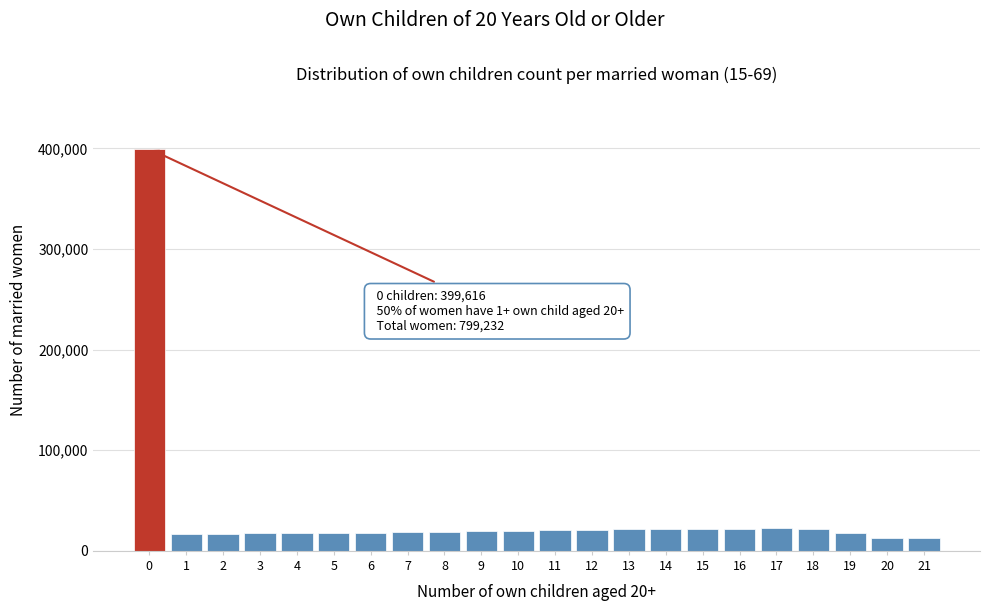

Is it true that the value at 13 is 21571?

True